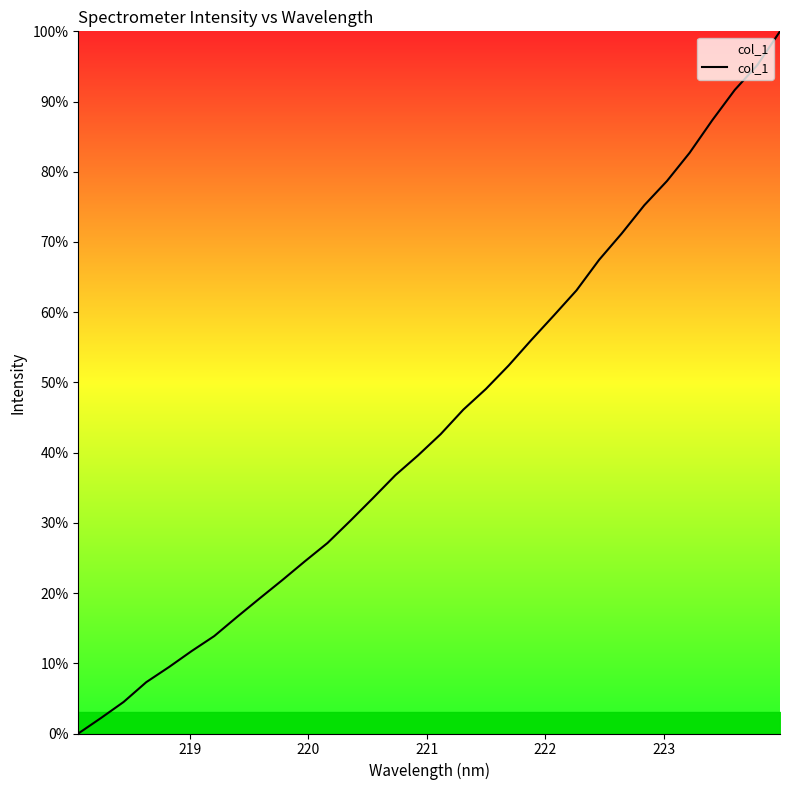

What is the sum of all values?

1416.9